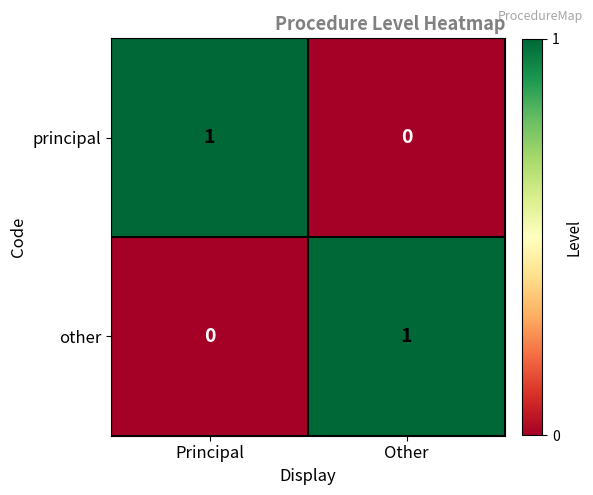

Reading right to left, extract all data points from this chart.

principal: 0	1
other: 1	0